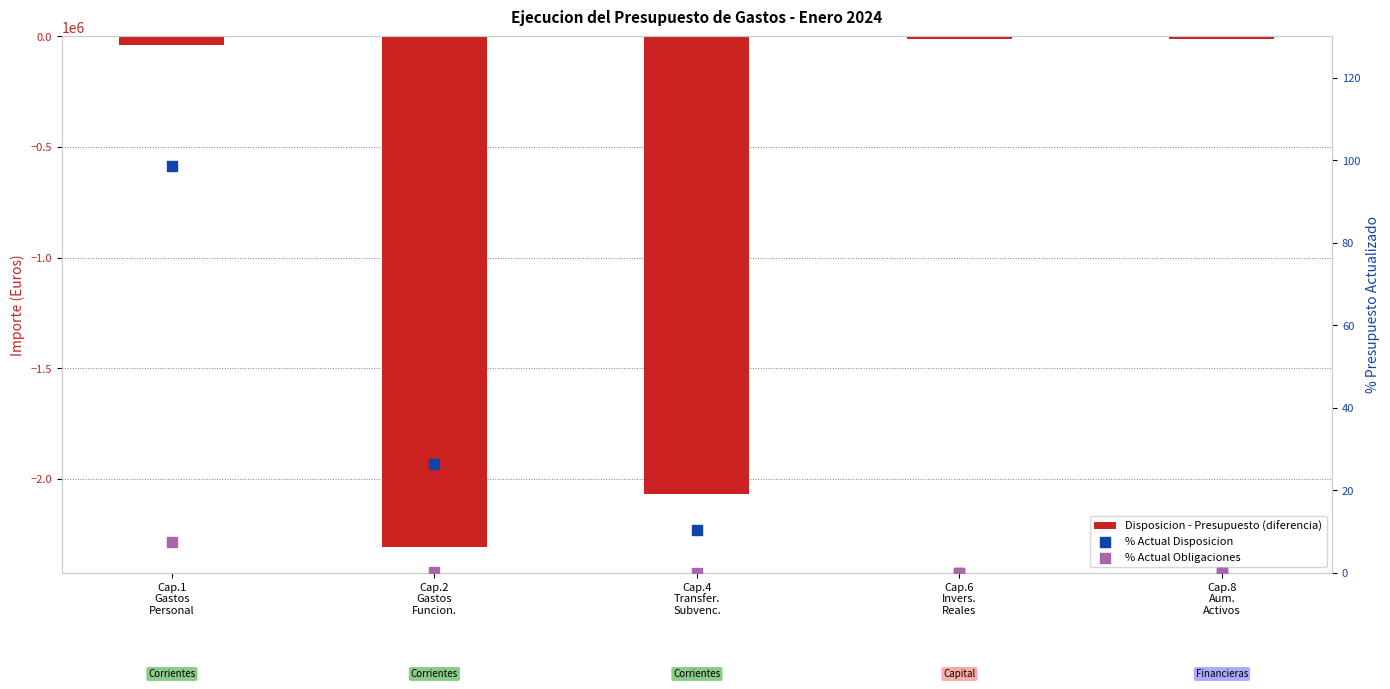

Which series has the largest Y range (max minus min)?

Disposicion - Presupuesto (diferencia)